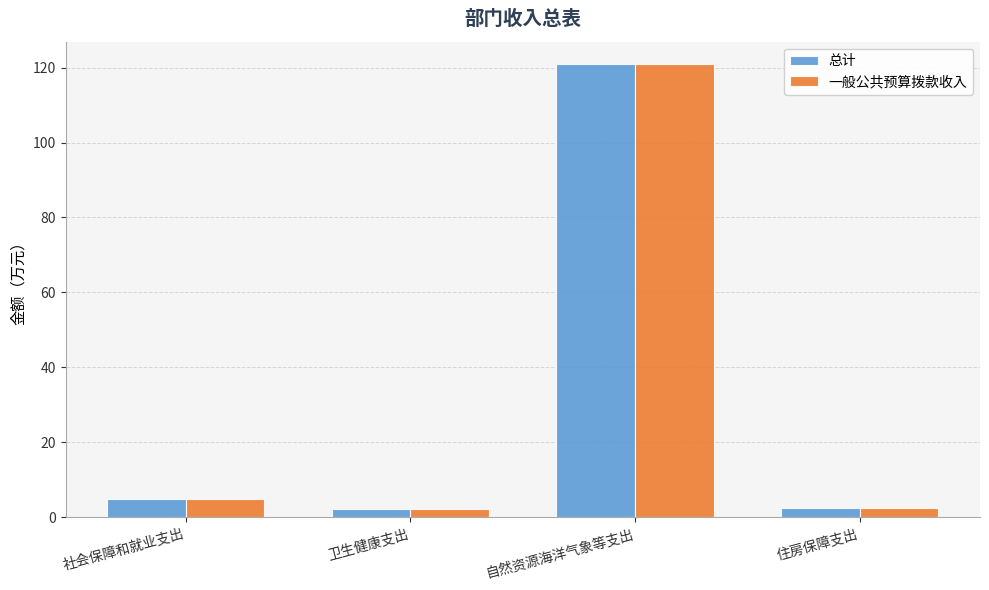

What is the value of the 总计 bar at the 1st from the left?

5.0